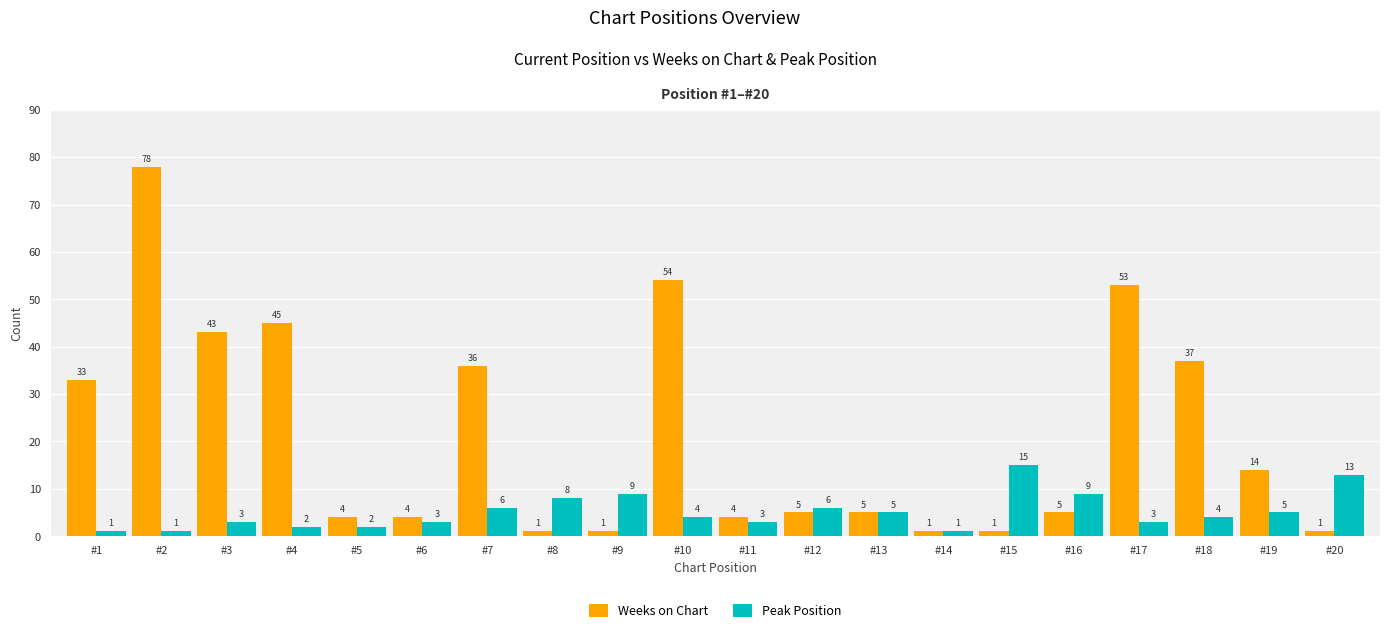

What is the difference between the Weeks on Chart values at #13 and #8?

4